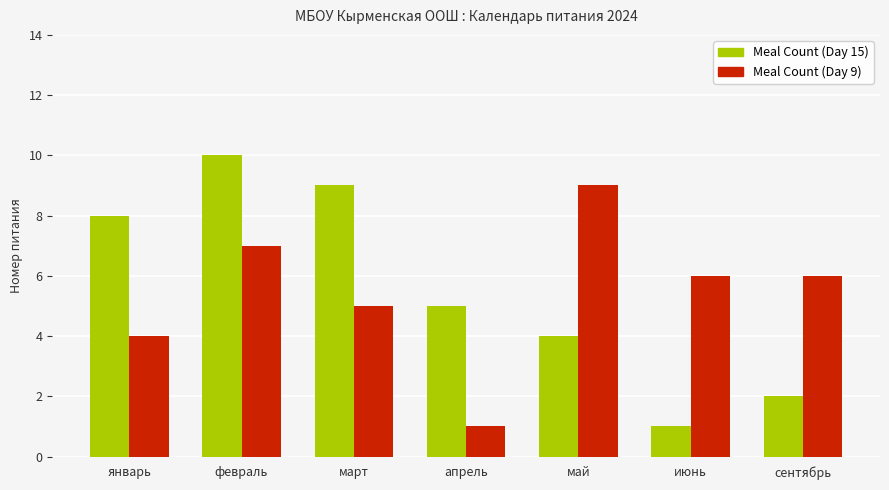

How many groups of bars are there?

7